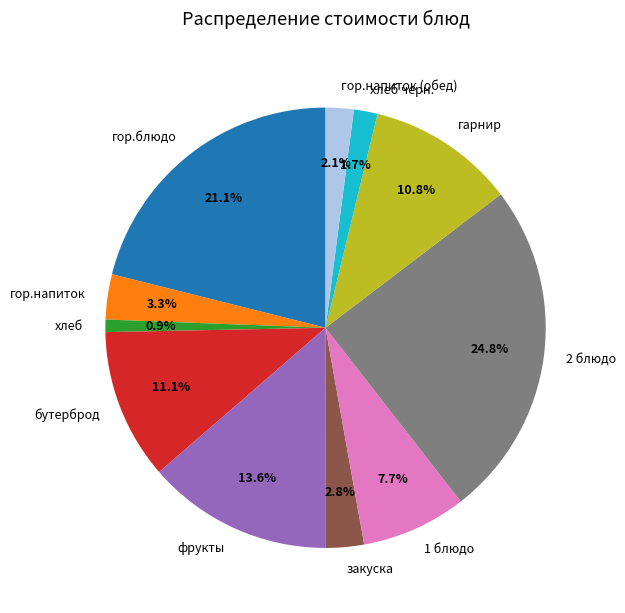

Between гор.напиток (обед) and фрукты, which is larger?

фрукты